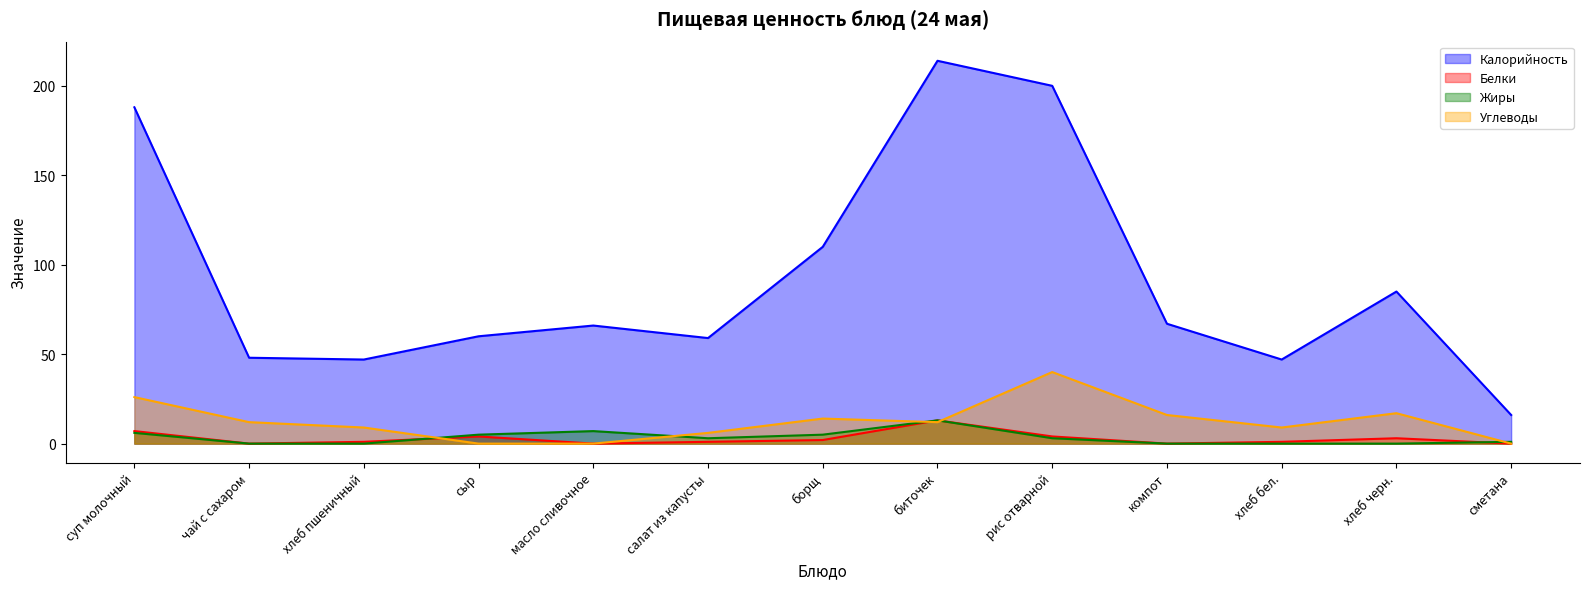

Where is the first local maximum for Калорийность?

масло сливочное